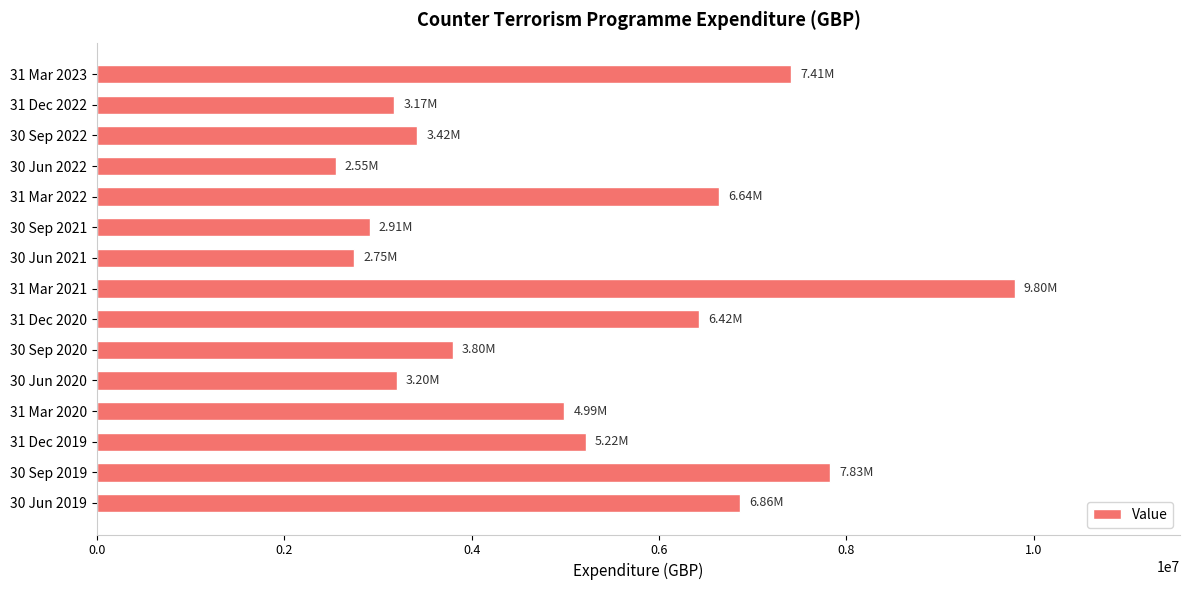

What is the average value?

5131498.7